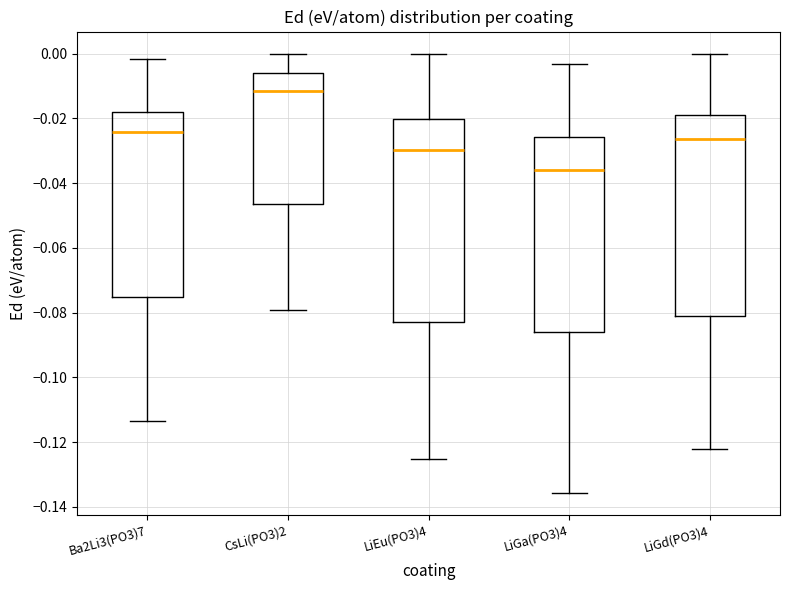

Which box has the highest median line?

CsLi(PO3)2